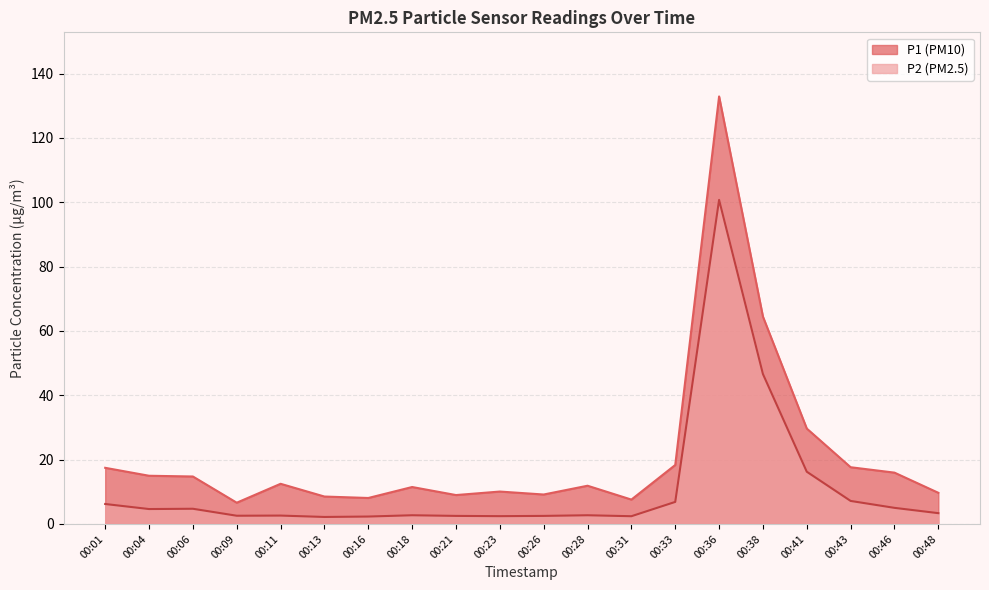

How many lines are shown in the chart?

2